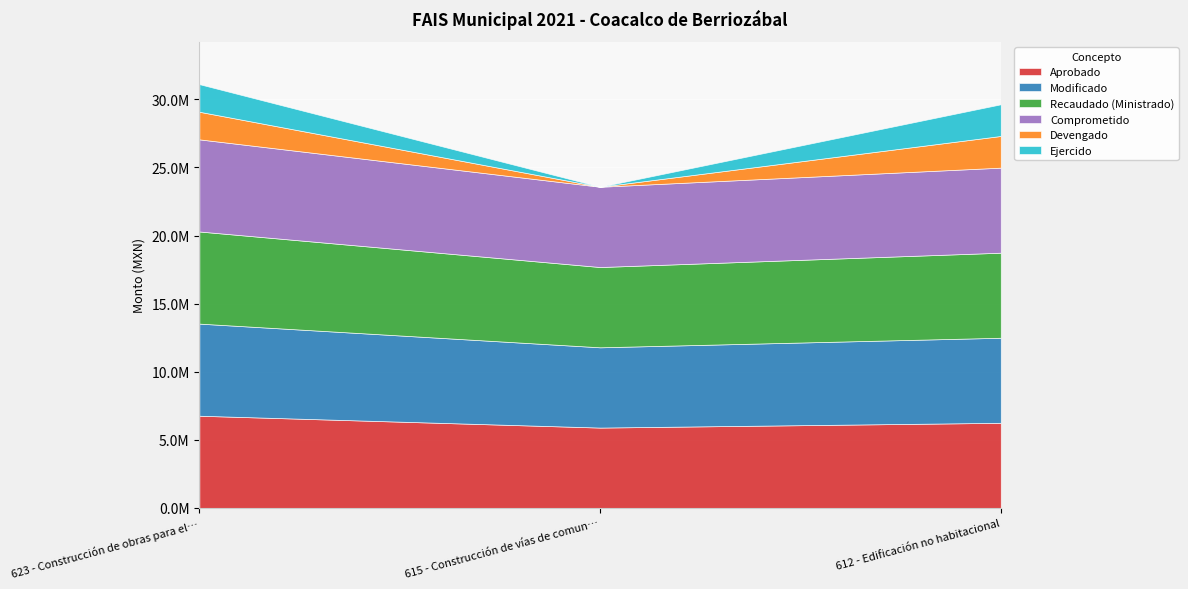

What are all the series names shown in the legend?

Aprobado, Modificado, Recaudado (Ministrado), Comprometido, Devengado, Ejercido